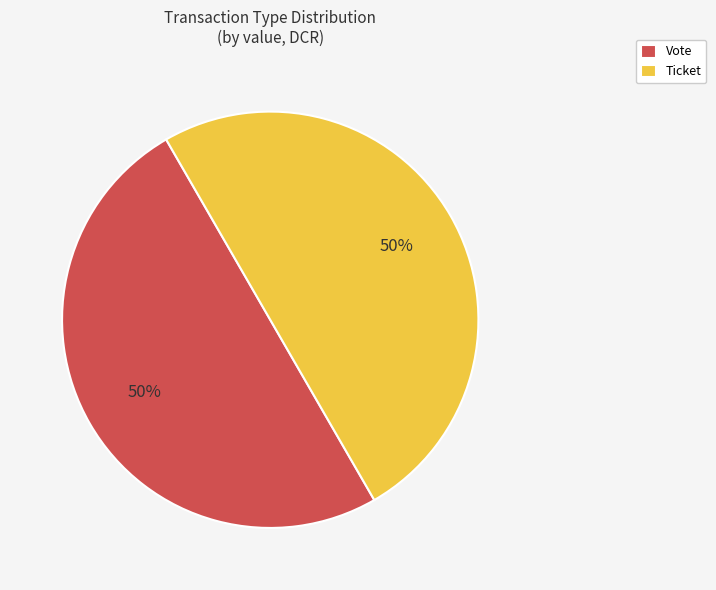

Combined, do Vote and Ticket account for over 50%?

Yes